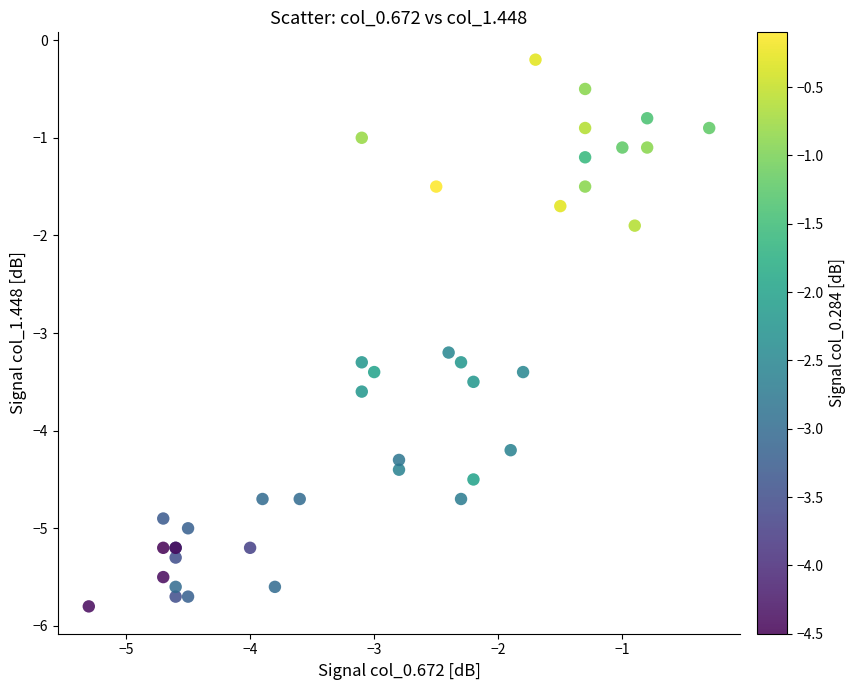

What Y value in the scatter plot is closest to -3?

-3.2